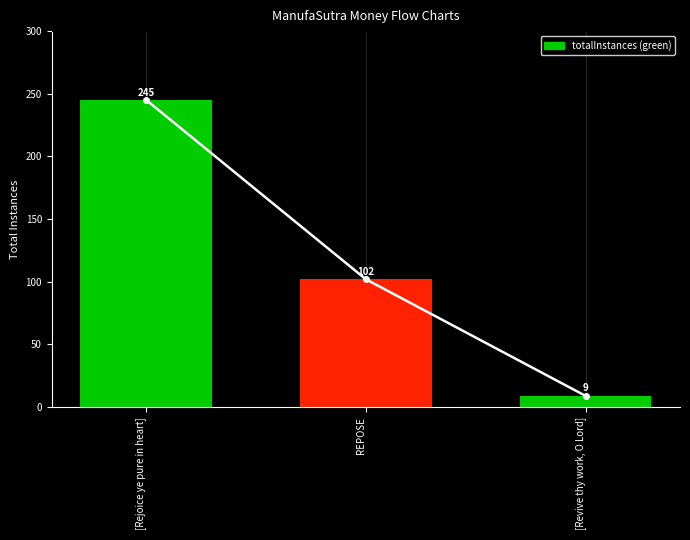

How many distinct data groups are displayed?

1